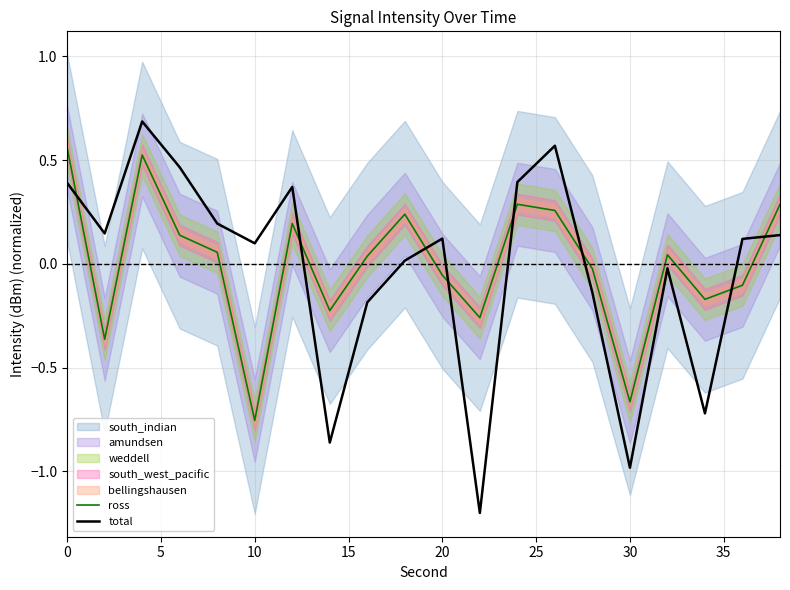

How many values in the ross series are below 0?

9